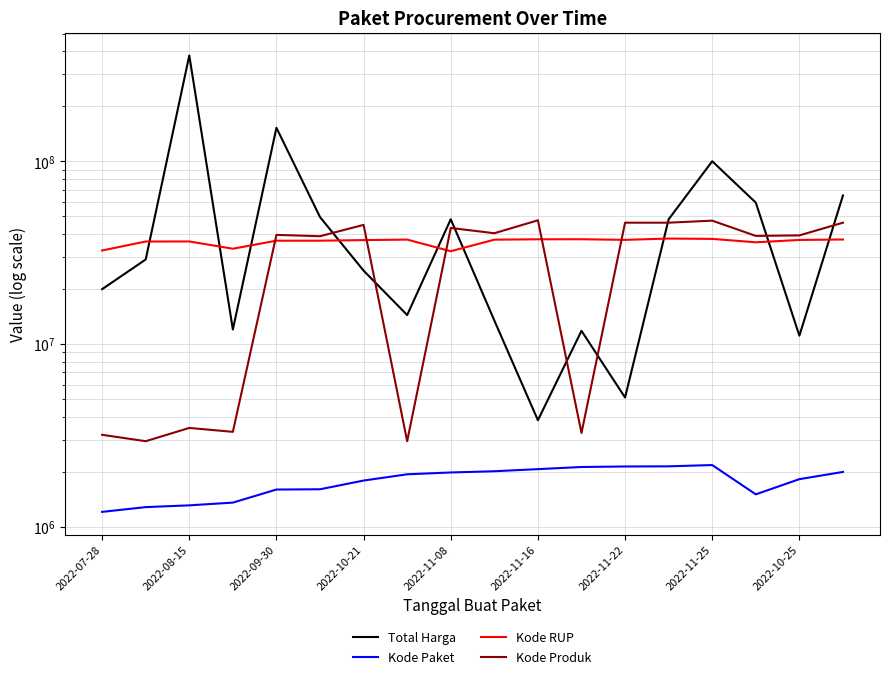

Reading left to right, extract all data points from this chart.

Total Harga: 19950000	29000000	379075000	12000000	152477000	49478000	25200000	14400000	48140000	13442000	3825000	11800000	5093000	48140000	100000000	59375000	11100000	65000000
Kode Paket: 1205257	1279649	1308563	1354517	1597005	1602603	1788370	1935089	1980186	2011140	2065183	2121450	2135660	2139573	2174549	1502912	1820441	1993460
Kode RUP: 32487834	36371967	36396663	33214581	36748908	36753382	37020188	37260462	32185622	37222011	37405582	37424061	37129591	37755421	37590366	36013792	37091671	37311798
Kode Produk: 3183002	2936620	3471167	3304370	39541807	38884506	44858641	2936620	43138395	40372499	47513089	3257267	46109306	46112337	47304990	39034119	39287569	46113666